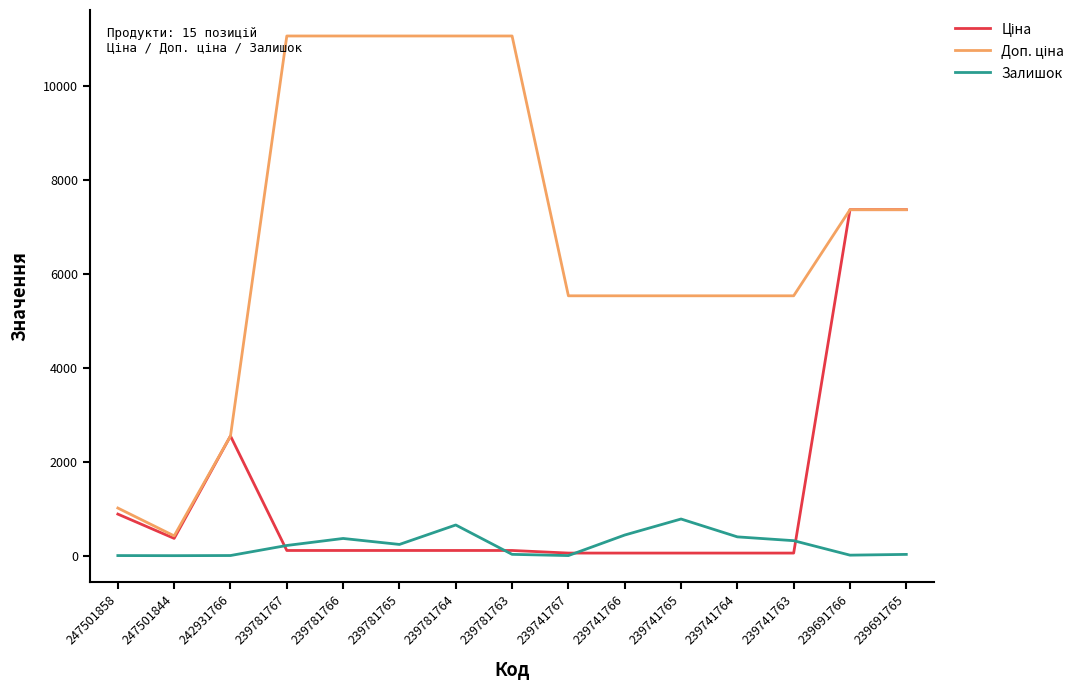

Does the chart display data point markers on the line(s)?

No